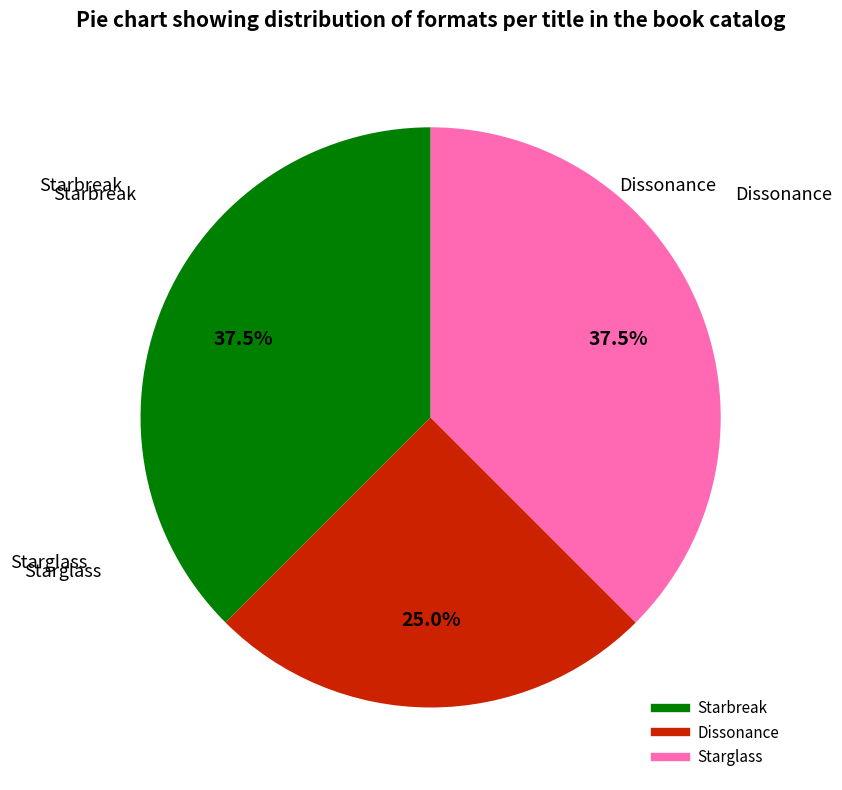

Is it true that Starglass is 27% of the pie?

False